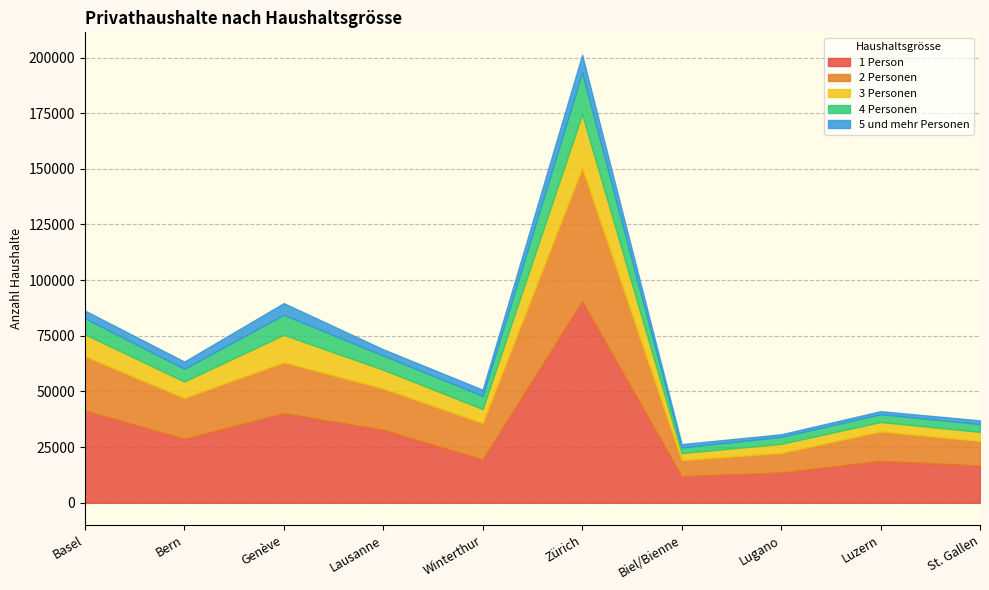

What is the label of the 4th point from the left?

Lausanne